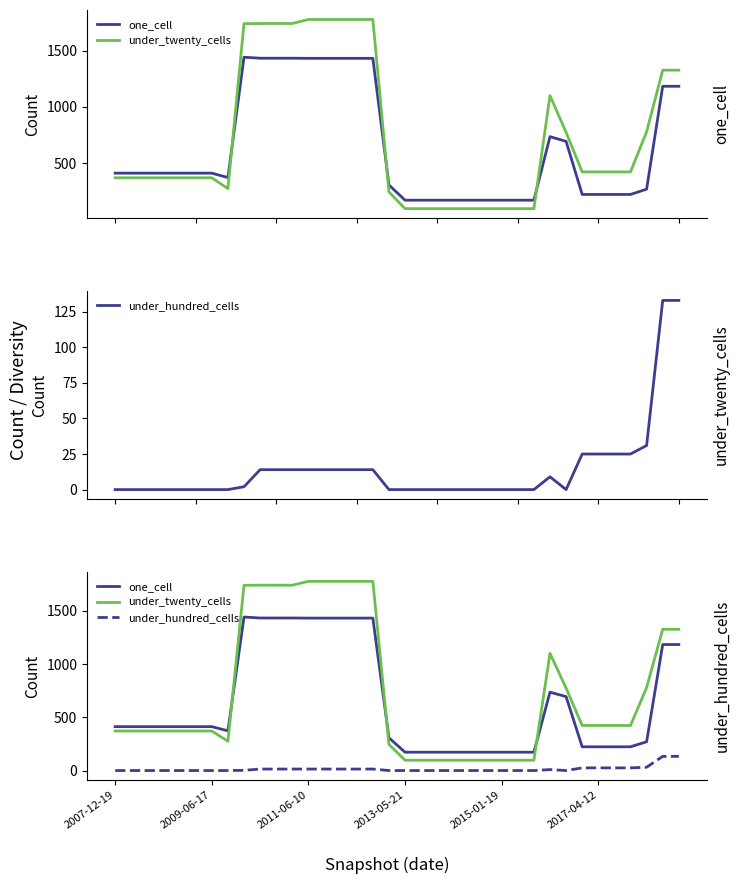

Reading right to left, transcribe all the data shown in this chart.

one_cell: 1183	1183	270	223	223	223	223	694	736	172	172	172	172	172	172	172	172	172	307	1431	1431	1431	1431	1431	1432	1432	1432	1441	373	412	412	412	412	412	412	412
under_twenty_cells: 1326	1326	779	423	423	423	423	774	1100	97	97	97	97	97	97	97	97	97	245	1776	1776	1776	1776	1776	1740	1740	1740	1739	275	371	371	371	371	371	371	371
under_hundred_cells: 133	133	31	25	25	25	25	0	9	0	0	0	0	0	0	0	0	0	0	14	14	14	14	14	14	14	14	2	0	0	0	0	0	0	0	0